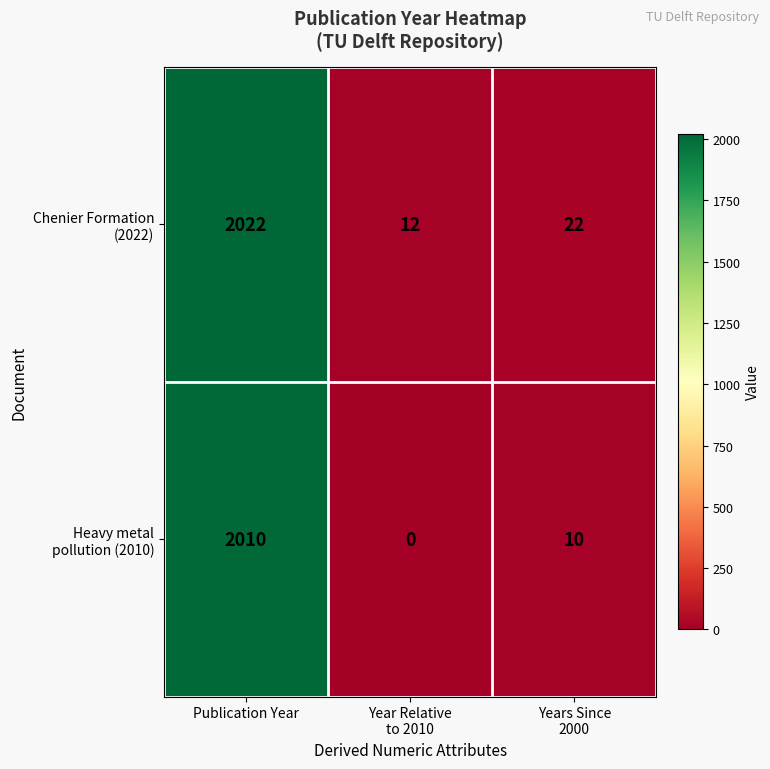

At which category is the sum across all series the highest?

Publication Year